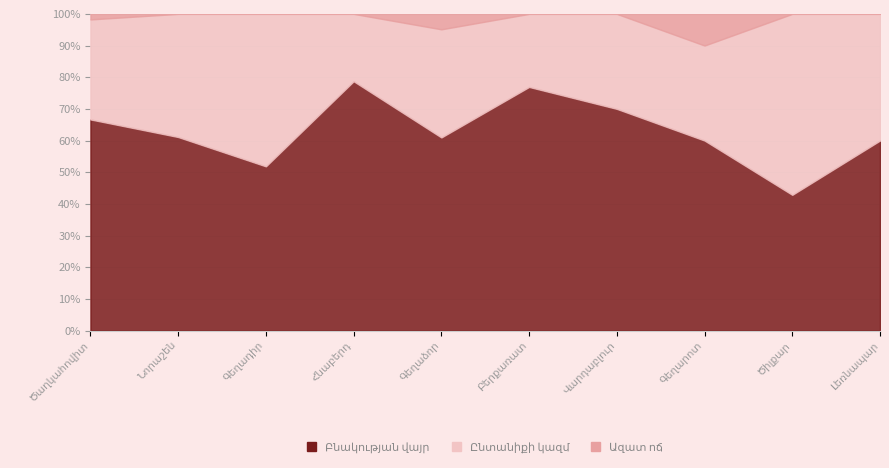

How many data points does each series have?

10